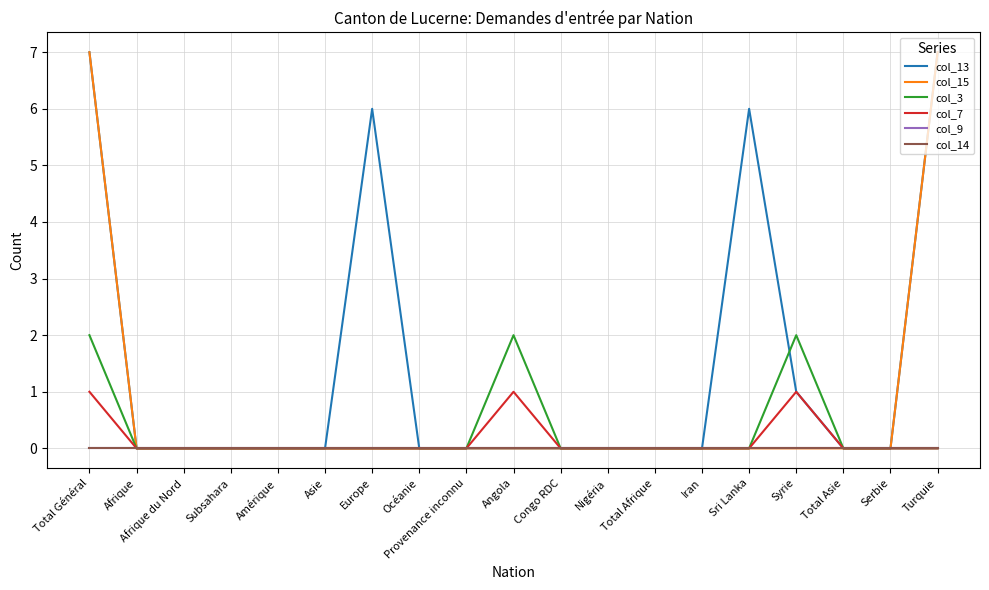

What is the total value across all series at Sri Lanka?

6